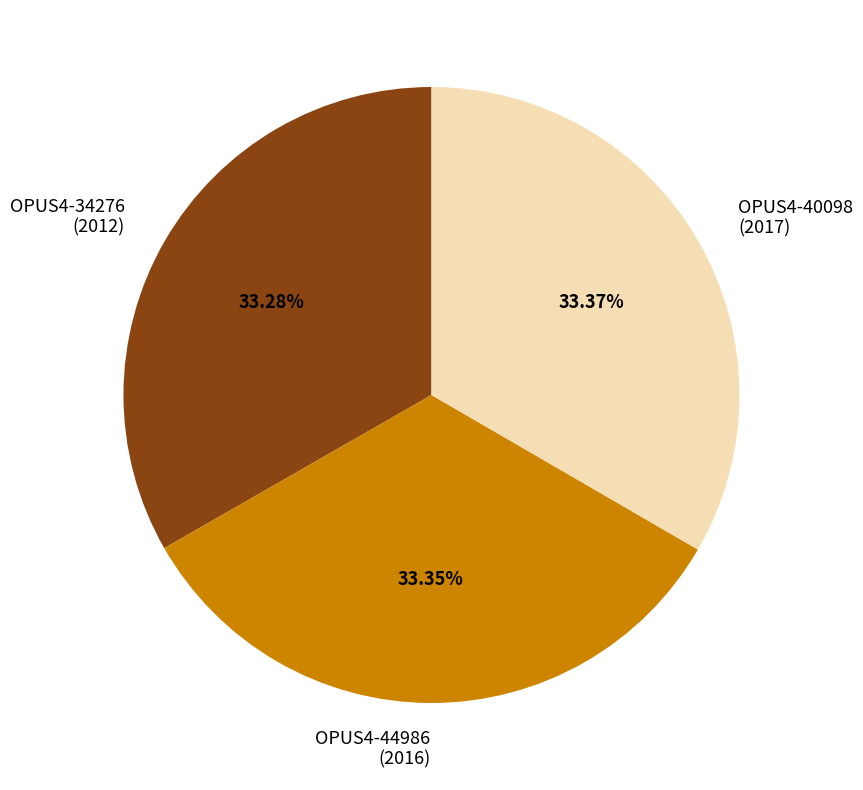

What is the ratio of the value at OPUS4-44986 (2016) to the value at OPUS4-34276 (2012)?

1.0